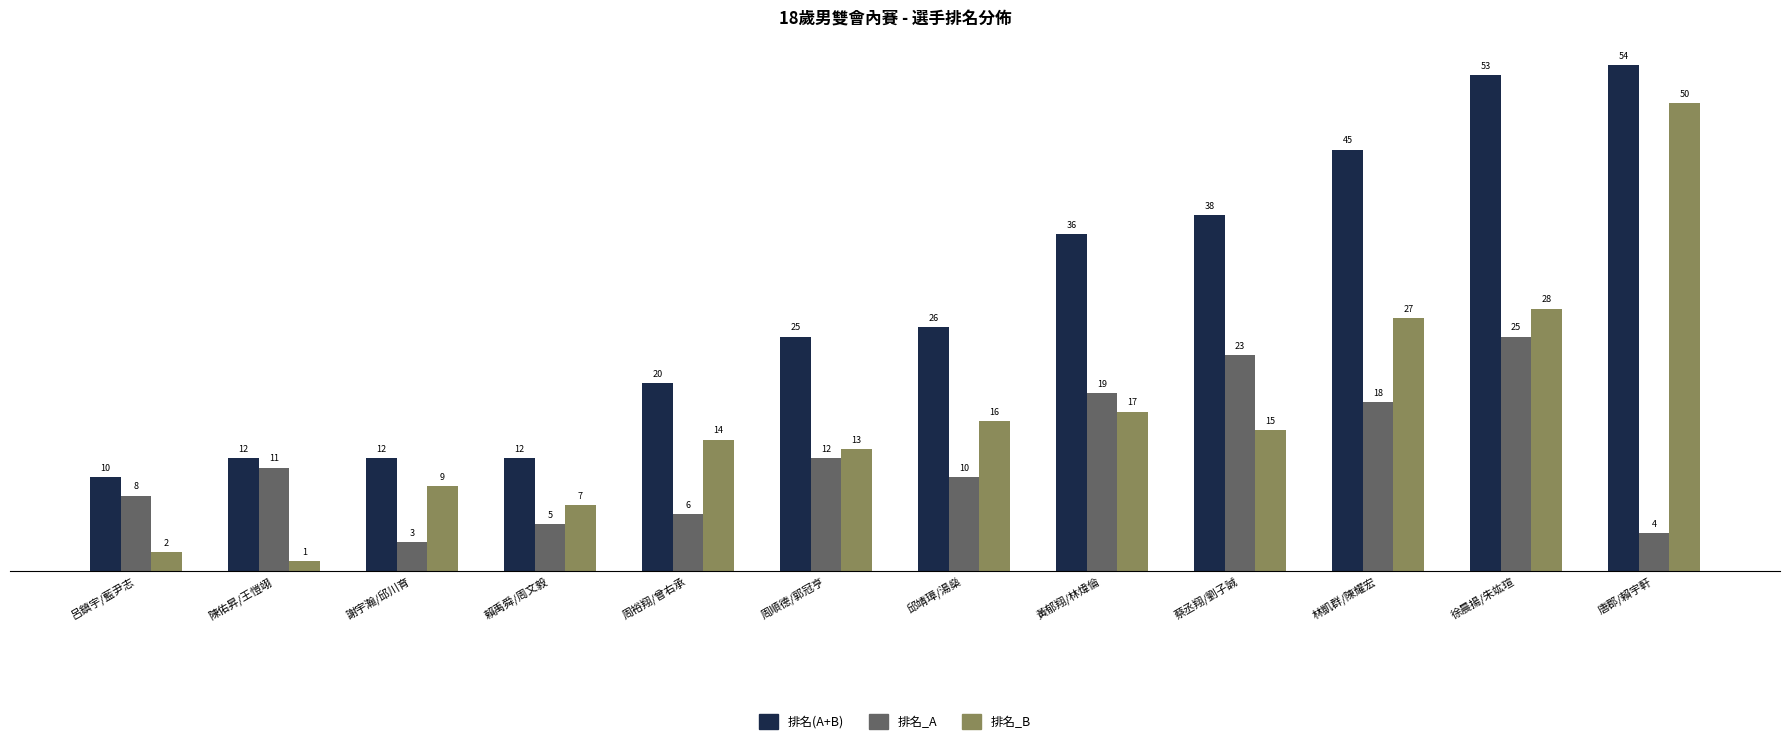

The value of 排名_A at 周順德/郭冠亨 is 5. True or false?

False